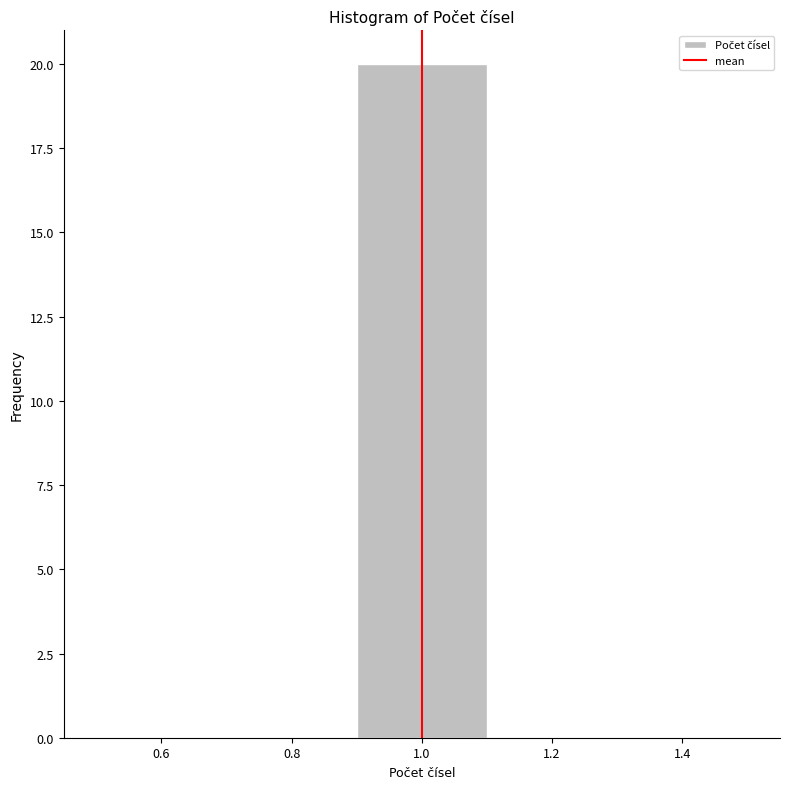

Reading left to right, transcribe this chart: for each bar, give the range it covers on the x-axis and its height. The values are not printed on the chart, so give them approximately, as read against the axis.

0.5 to 0.7: 0
0.7 to 0.9: 0
0.9 to 1.1: 20
1.1 to 1.3: 0
1.3 to 1.5: 0